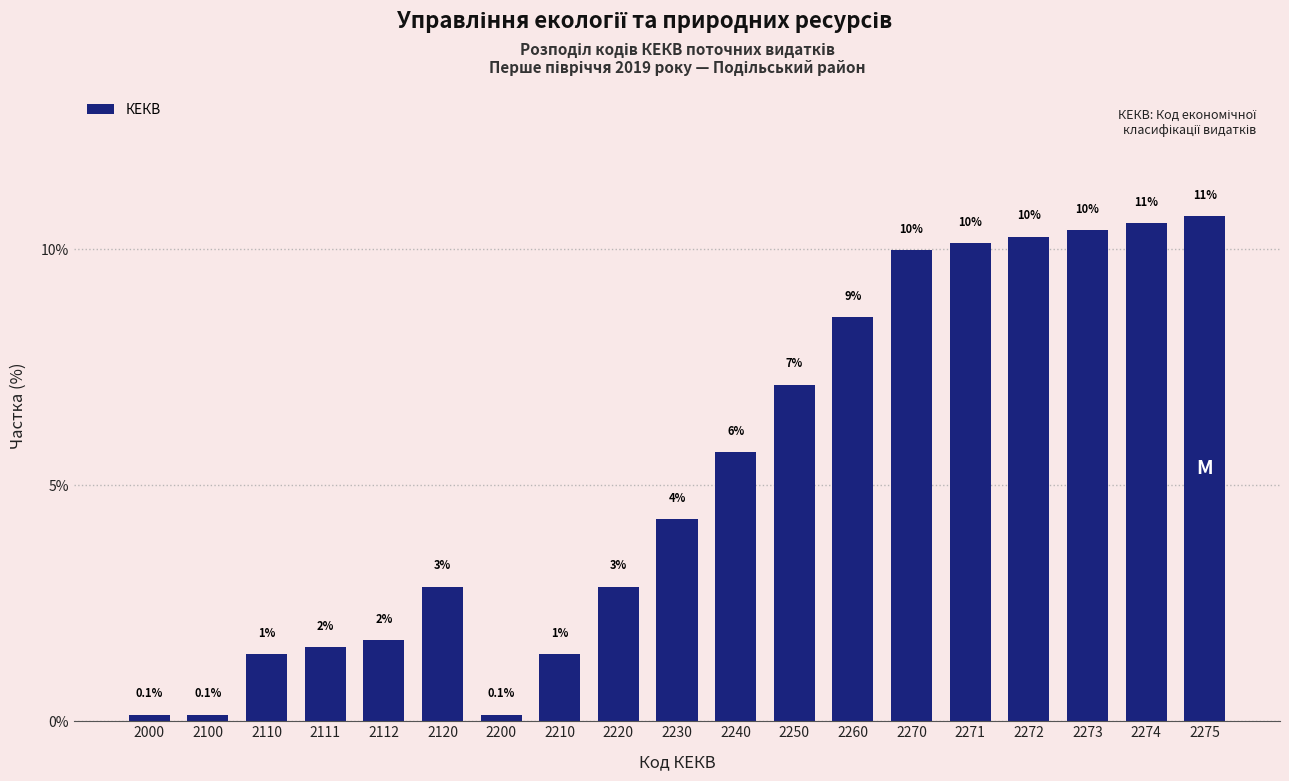

Are the bars horizontal?

No